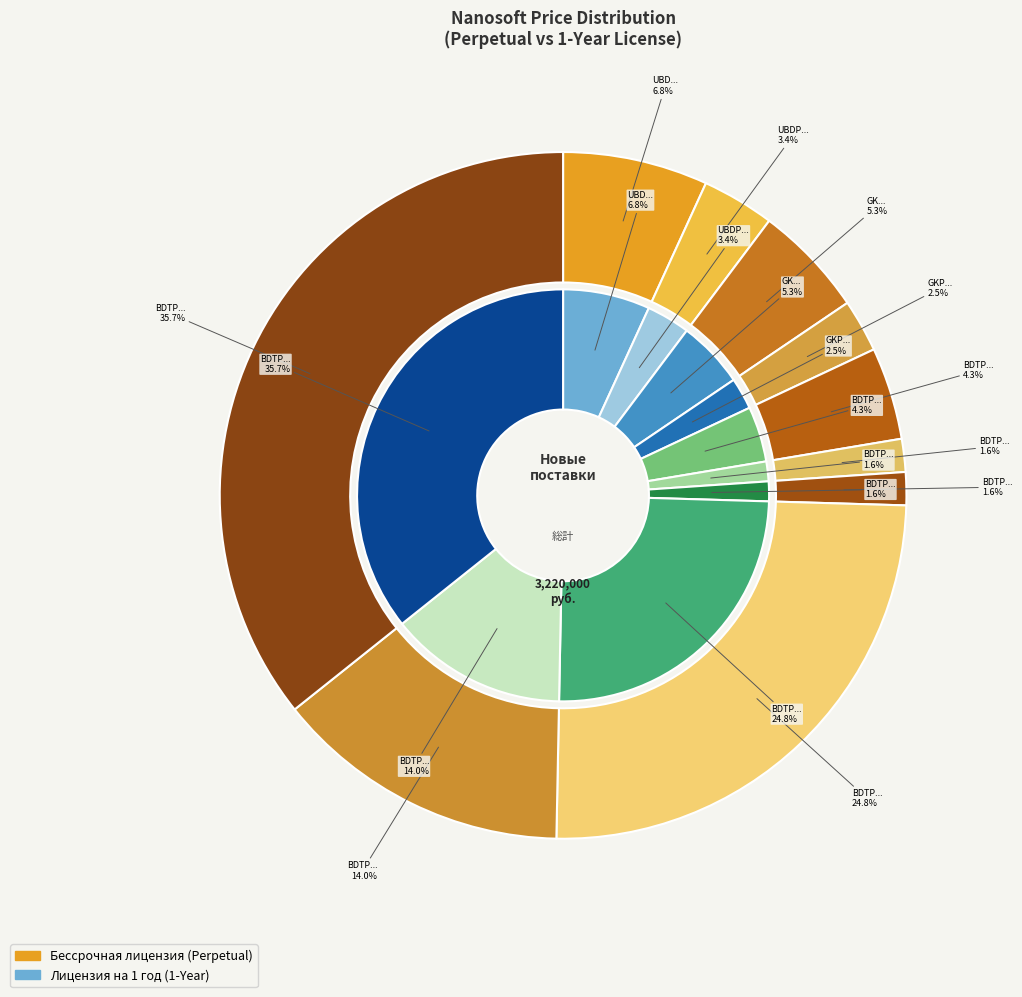

The BDTP-AVEVA-GK-N-002 slice represents 36% of the pie. True or false?

True